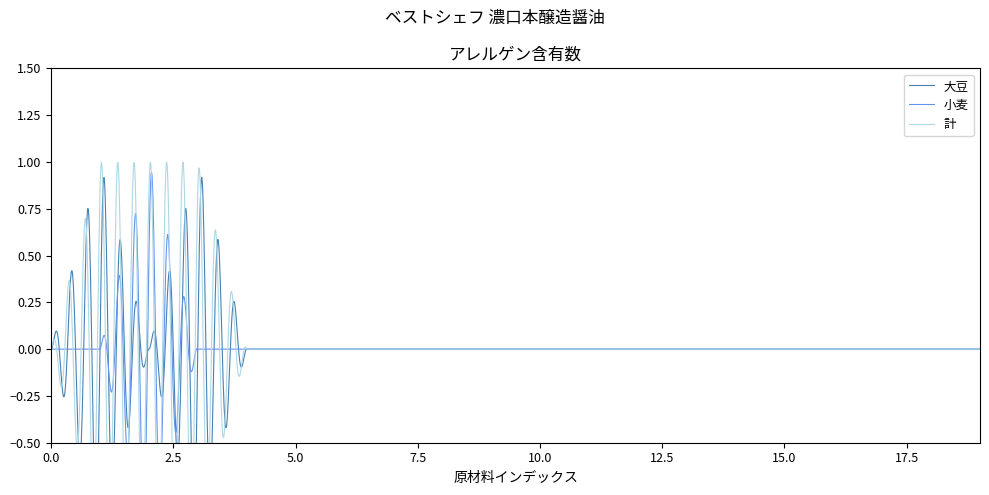

Is this an area chart (filled region under the line)?

No